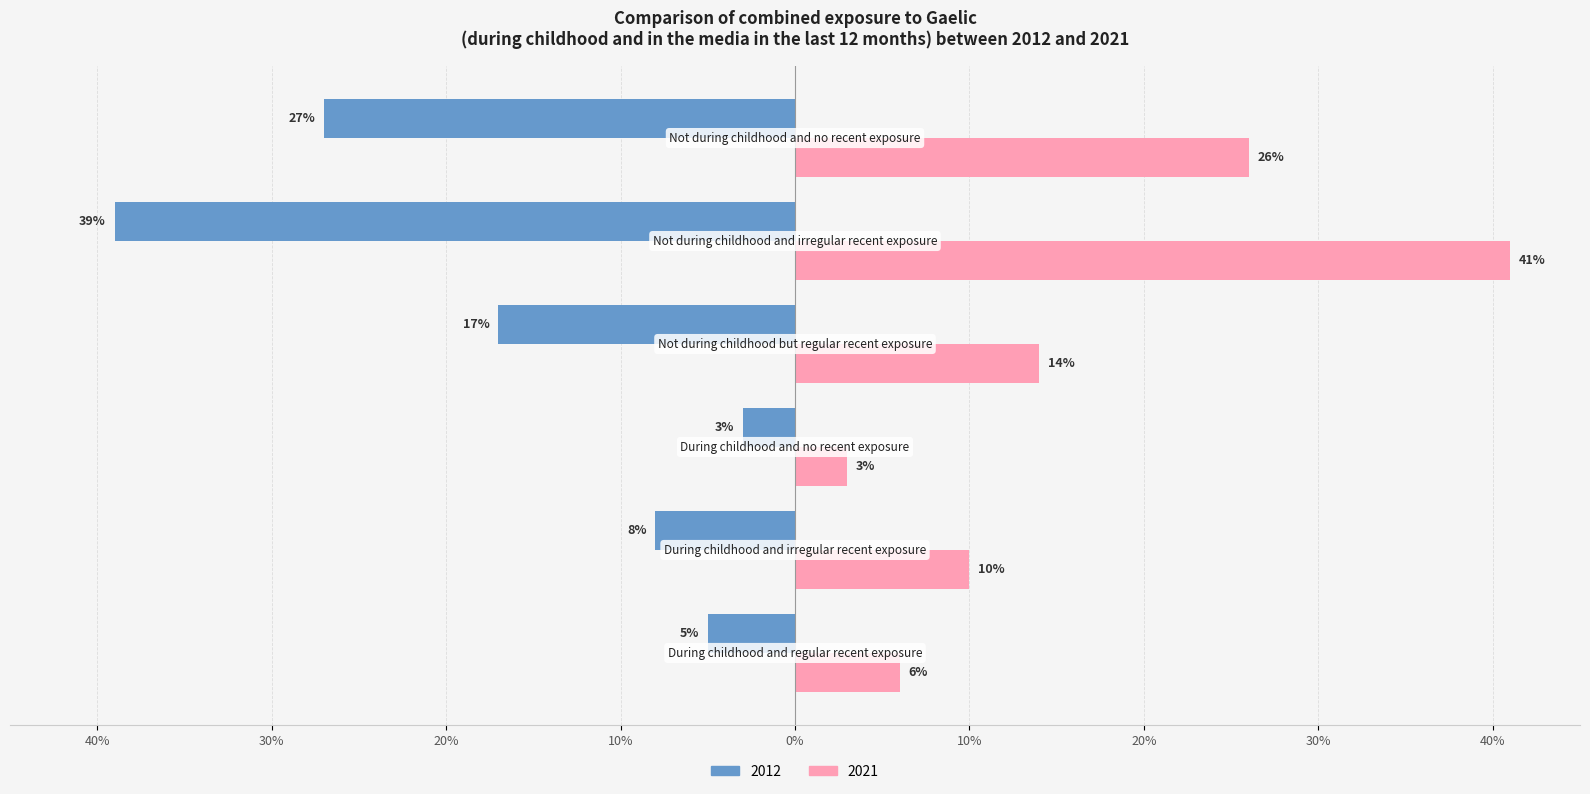

What is the lowest value of the 2012 series?

-0.4